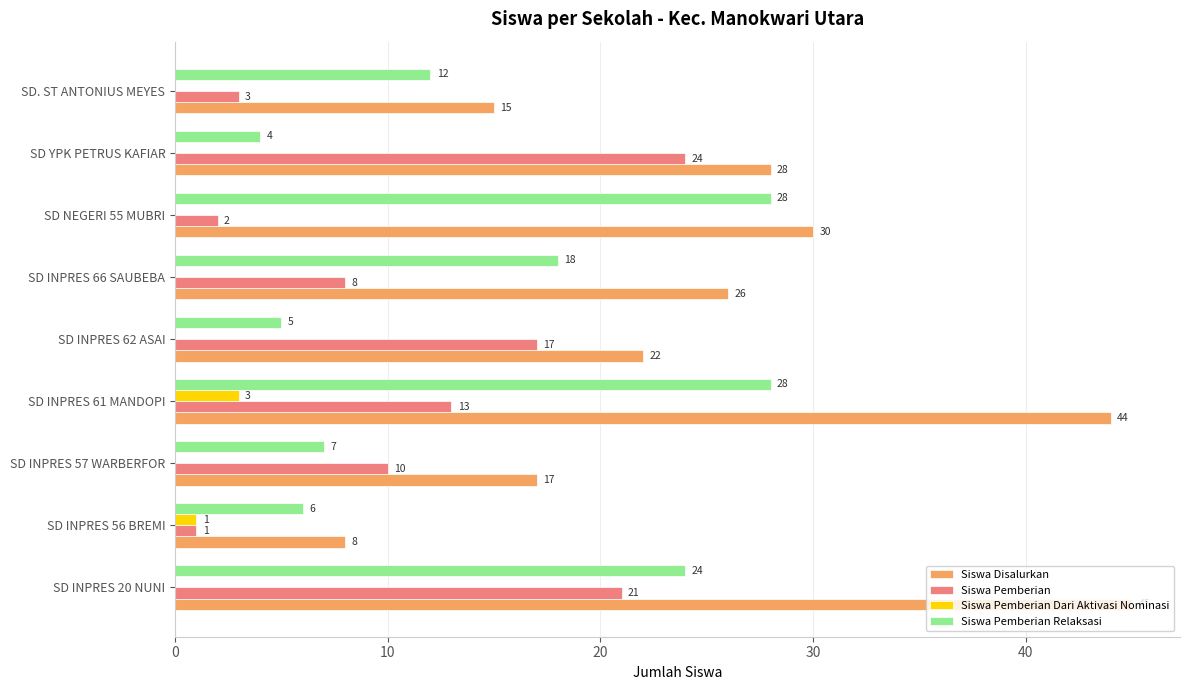

Between SD INPRES 20 NUNI and SD INPRES 57 WARBERFOR, which series saw the biggest shift?

Siswa Disalurkan